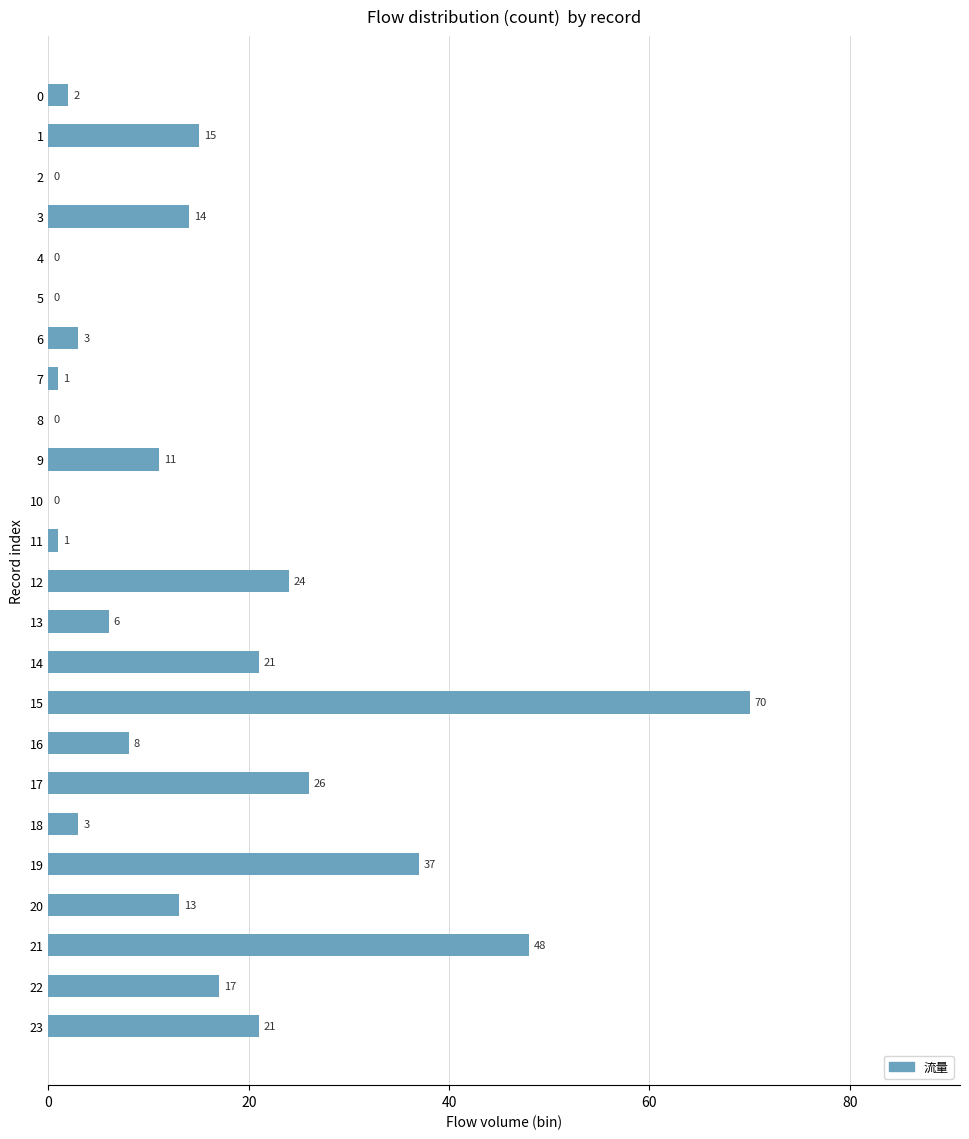

Reading top to bottom, what are all the values shown in this chart?

0=2	1=15	2=0	3=14	4=0	5=0	6=3	7=1	8=0	9=11	10=0	11=1	12=24	13=6	14=21	15=70	16=8	17=26	18=3	19=37	20=13	21=48	22=17	23=21